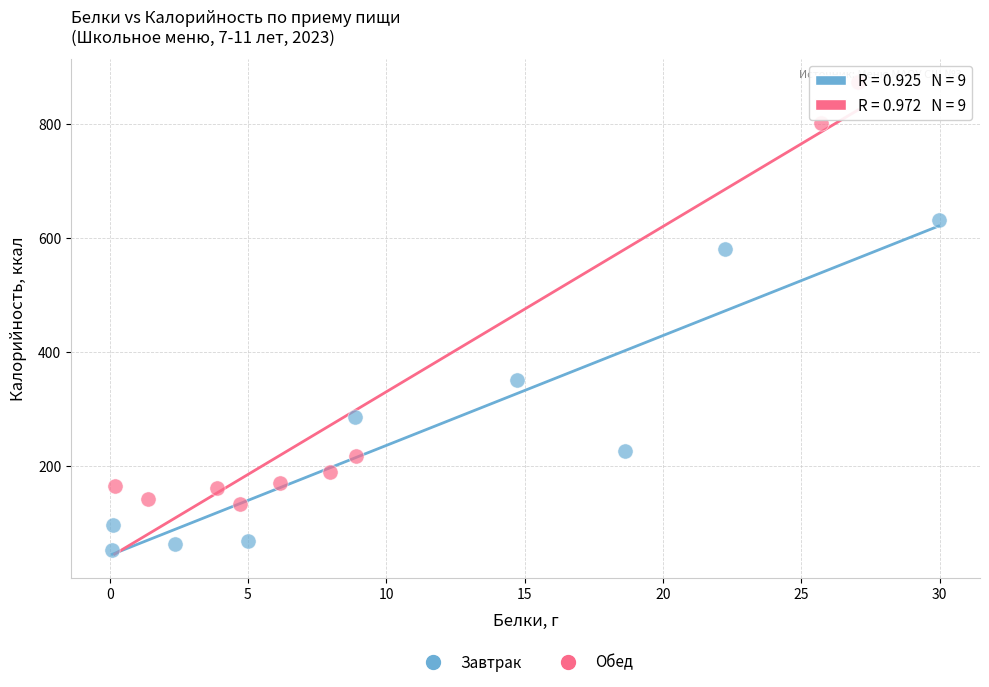

Which series reaches the maximum Y coordinate?

Обед